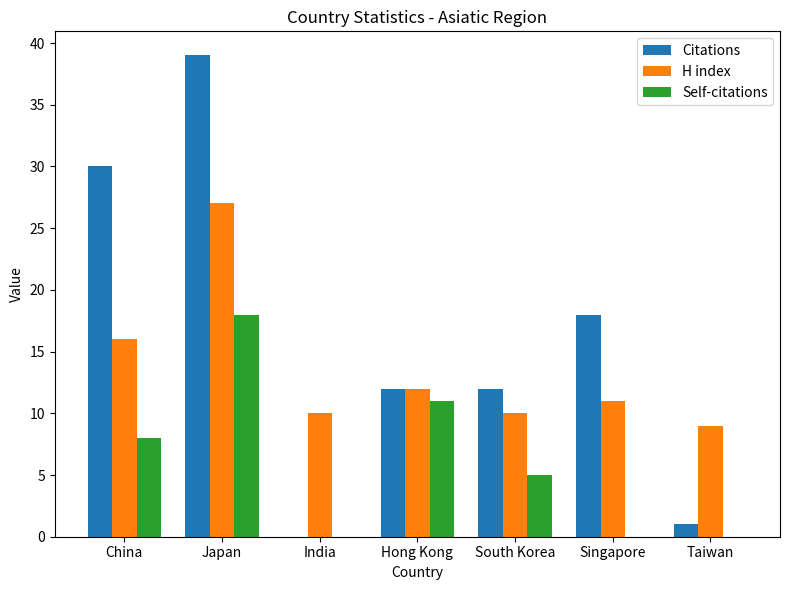

Is the value of H index at China greater than the value of Citations at South Korea?

Yes